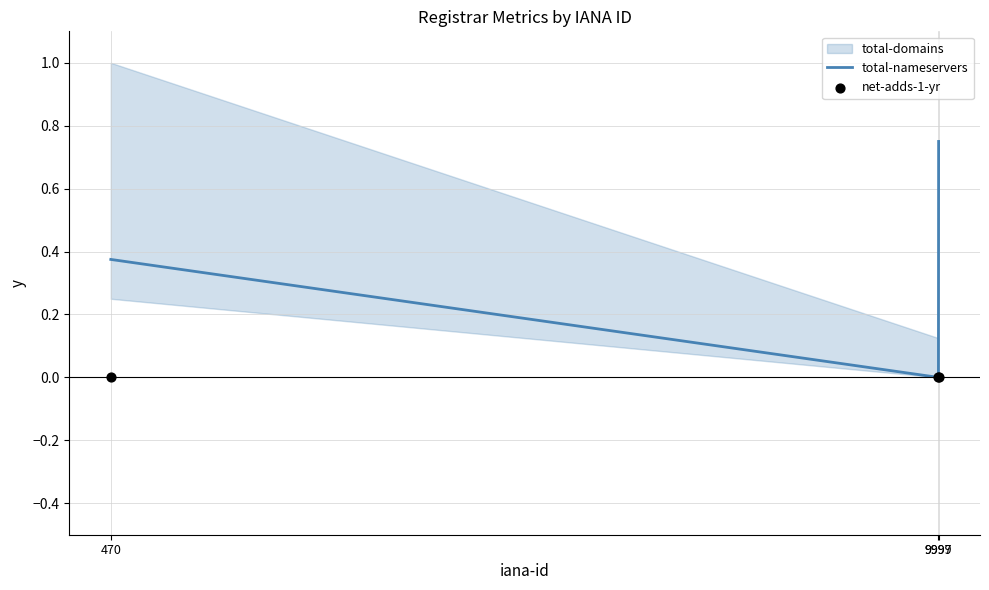

Which series reaches the maximum Y coordinate?

total-nameservers